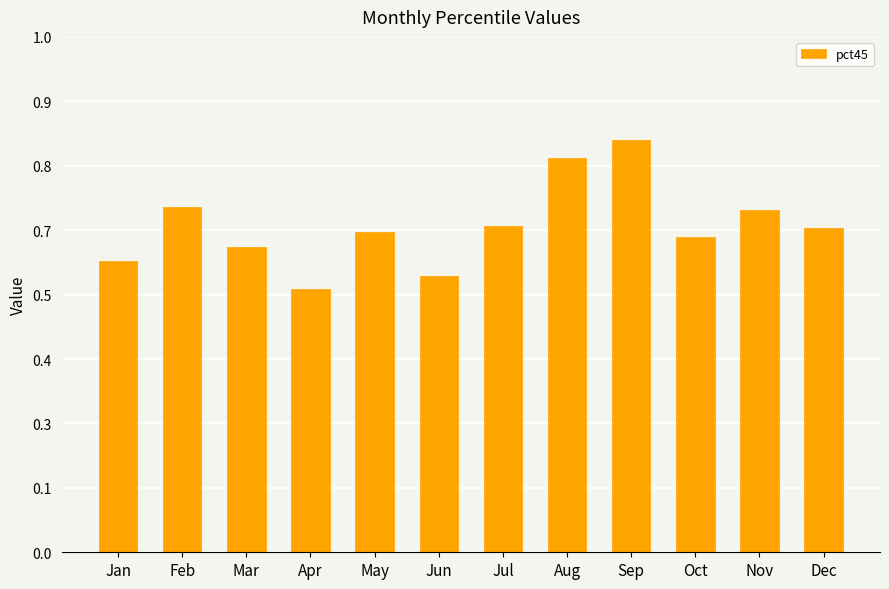

Reading right to left, transcribe all the data shown in this chart.

Dec=0.7	Nov=0.7	Oct=0.6	Sep=0.8	Aug=0.8	Jul=0.7	Jun=0.6	May=0.6	Apr=0.5	Mar=0.6	Feb=0.7	Jan=0.6